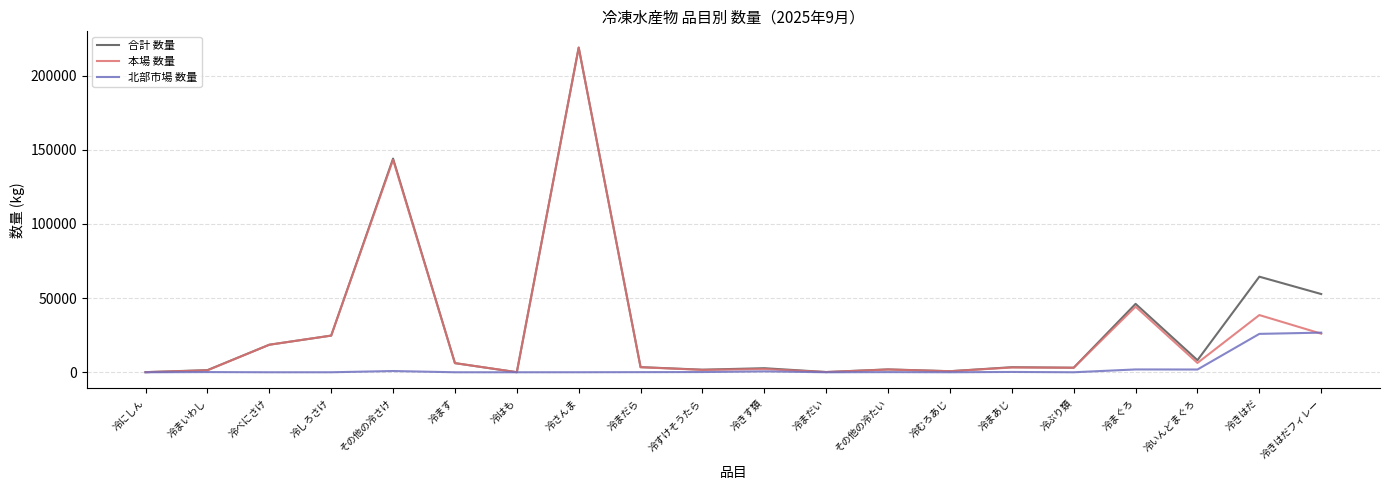

What is the sum of the 本場 数量 values at 冷いんどまぐろ and 冷まだい?

6440